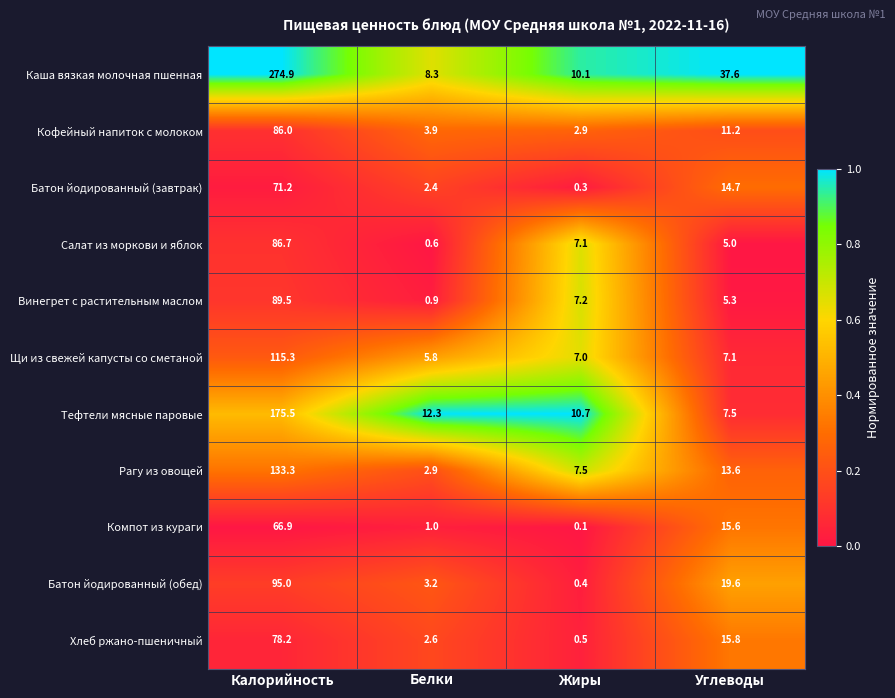

Rank the series by their maximum value, from highest to lowest.

Каша вязкая молочная пшенная, Тефтели мясные паровые, Рагу из овощей, Щи из свежей капусты со сметаной, Батон йодированный (обед), Винегрет с растительным маслом, Салат из моркови и яблок, Кофейный напиток с молоком, Хлеб ржано-пшеничный, Батон йодированный (завтрак), Компот из кураги